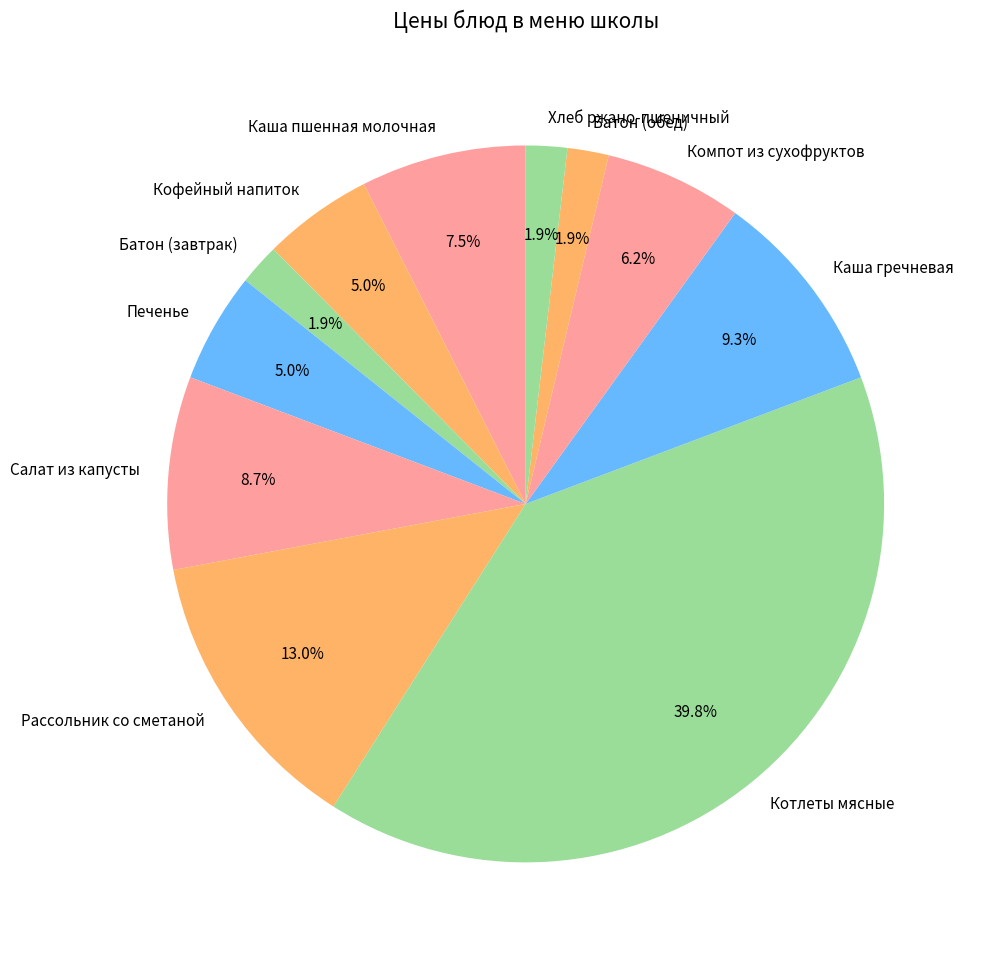

Does any single category account for the majority?

No